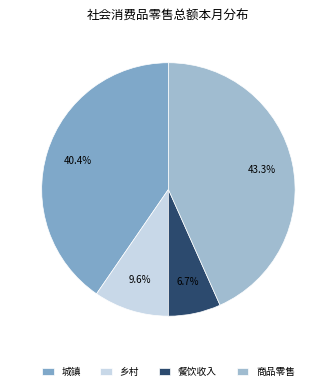

How many slices are in this pie chart?

4